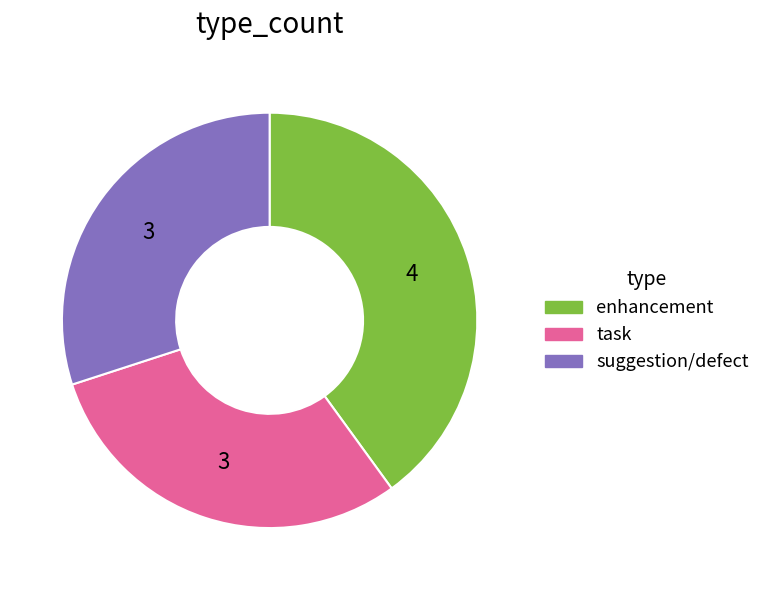

The task slice represents 42% of the pie. True or false?

False